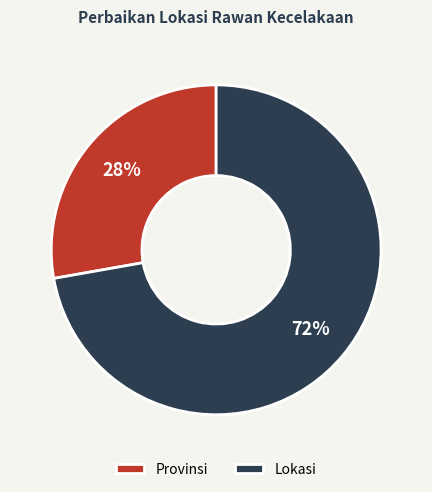

Between Lokasi and Provinsi, which is larger?

Lokasi